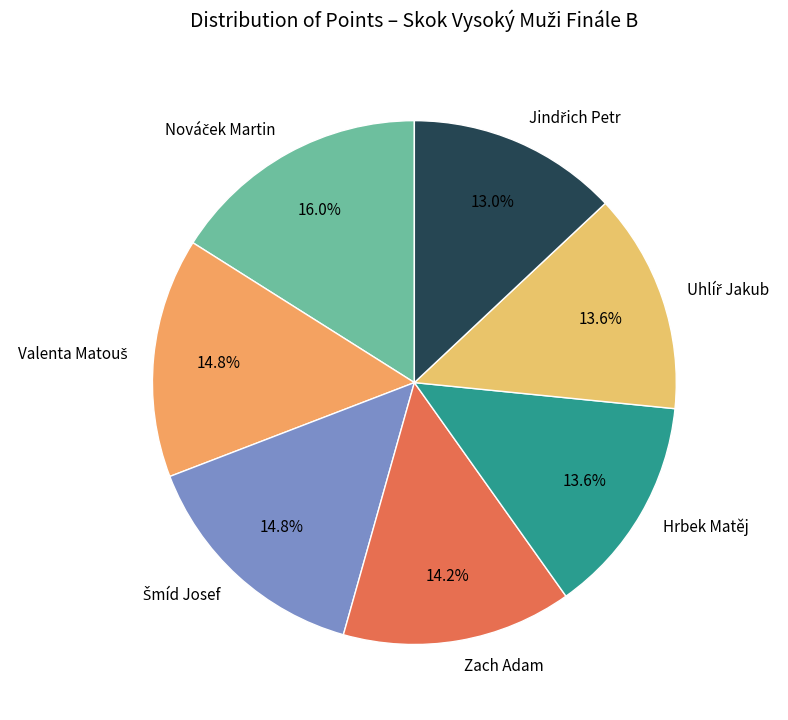

Is there any slice that represents more than half of the pie?

No